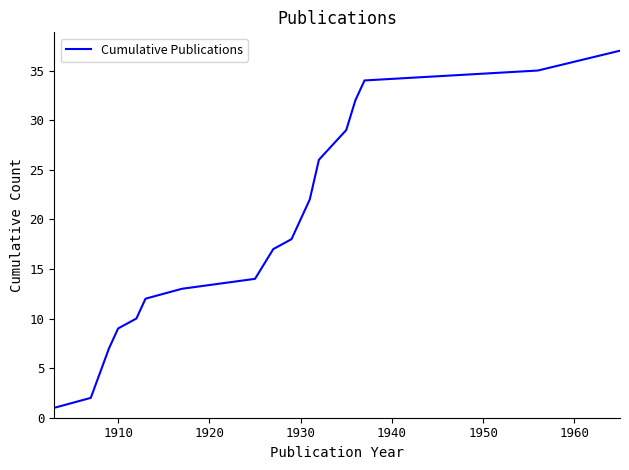

What is the maximum value shown in the chart?

37